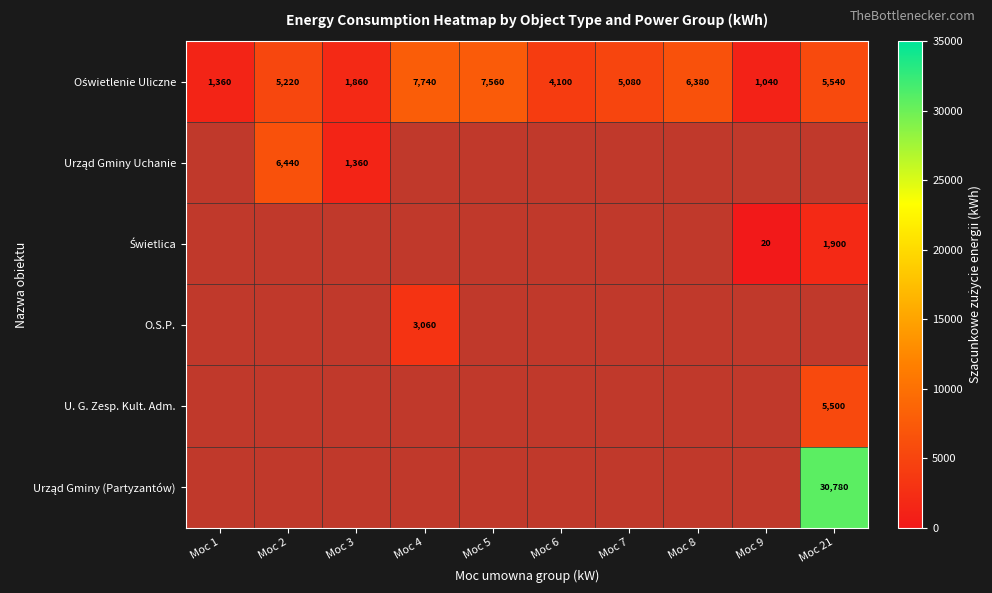

Is the value of Oświetlenie Uliczne at Moc 4 greater than the value of U. G. Zesp. Kult. Adm. at Moc 21?

Yes